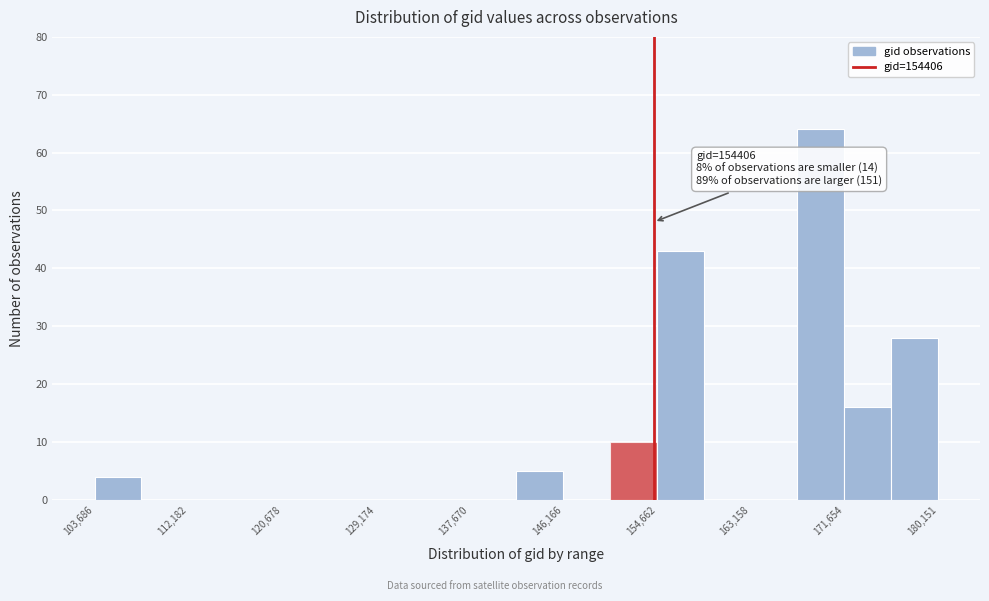

Which range on the x-axis has the tallest bar?

167000 to 172000